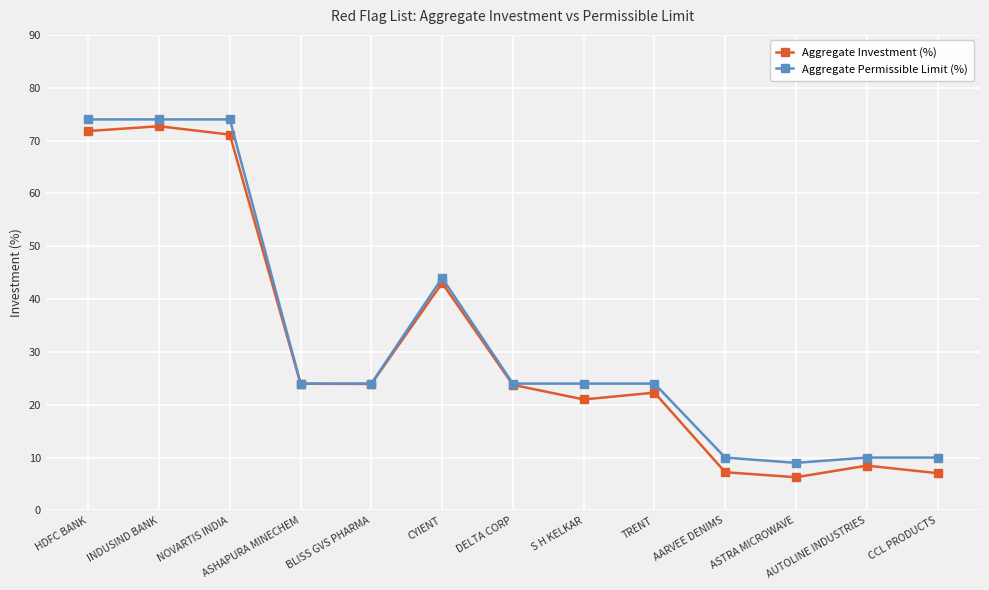

What is the difference between the second highest and second lowest values in the Aggregate Investment (%) series?

64.8